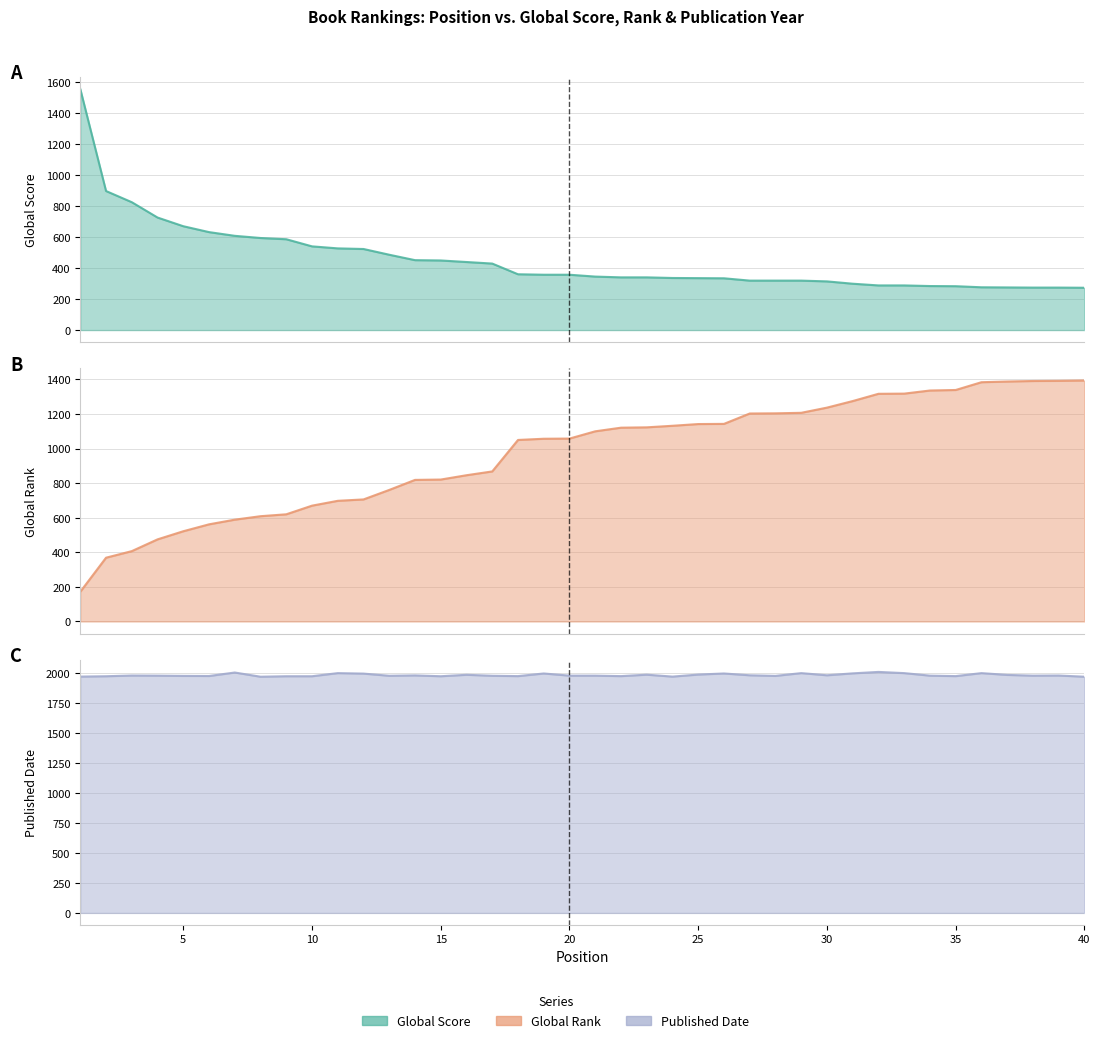

Reading left to right, list all the values displayed in this chart.

Global Score: 1555	897	825	726	670	632	608	594	586	540	527	523	486	451	449	439	429	360	357	357	345	340	340	336	335	334	319	319	319	314	299	288	288	284	283	276	275	274	274	273
Global Rank: 172	369	407	475	522	562	589	609	620	670	698	706	761	819	821	846	868	1050	1057	1058	1100	1121	1123	1132	1142	1143	1203	1204	1207	1237	1275	1317	1318	1336	1339	1384	1388	1391	1392	1394
Published Date: 1971	1974	1980	1979	1977	1976	2005	1970	1974	1974	2000	1996	1978	1981	1974	1986	1978	1975	1997	1979	1979	1975	1987	1971	1988	1997	1982	1977	2000	1982	1998	2010	2000	1979	1975	2000	1985	1979	1980	1970